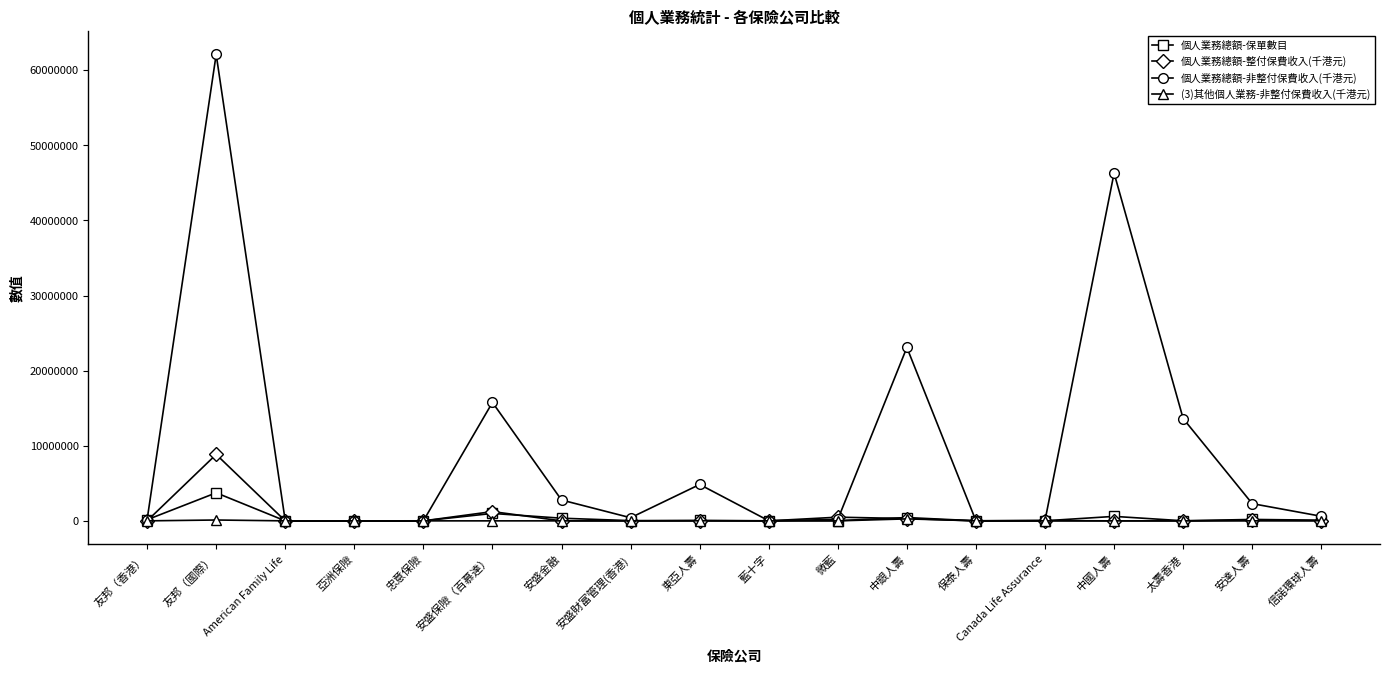

What is the average value of the 個人業務總額-保單數目 series?

372337